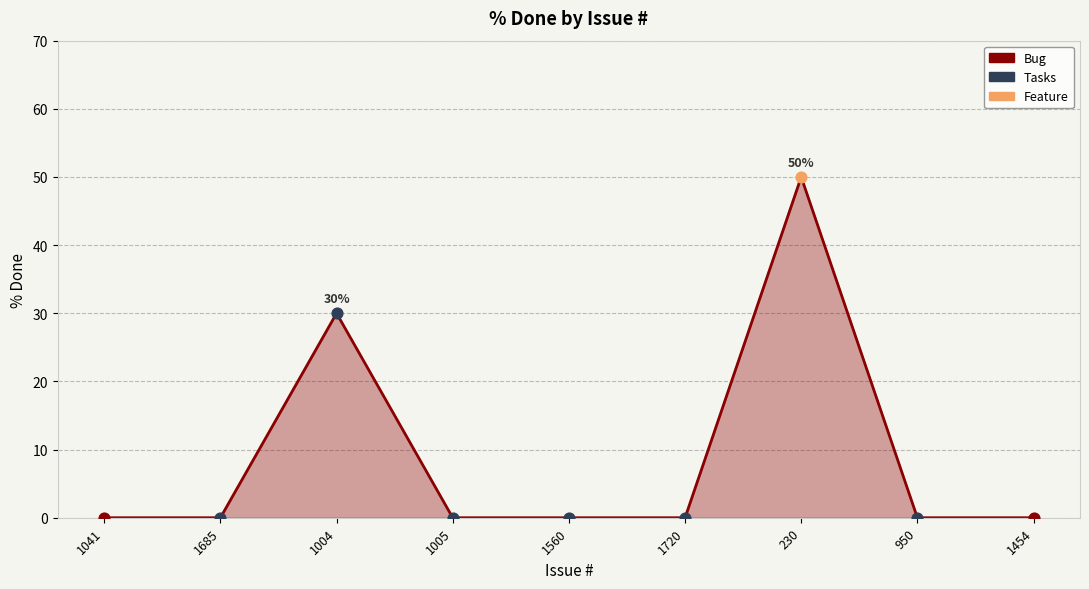

Which has a higher value, 230 or 1041?

230